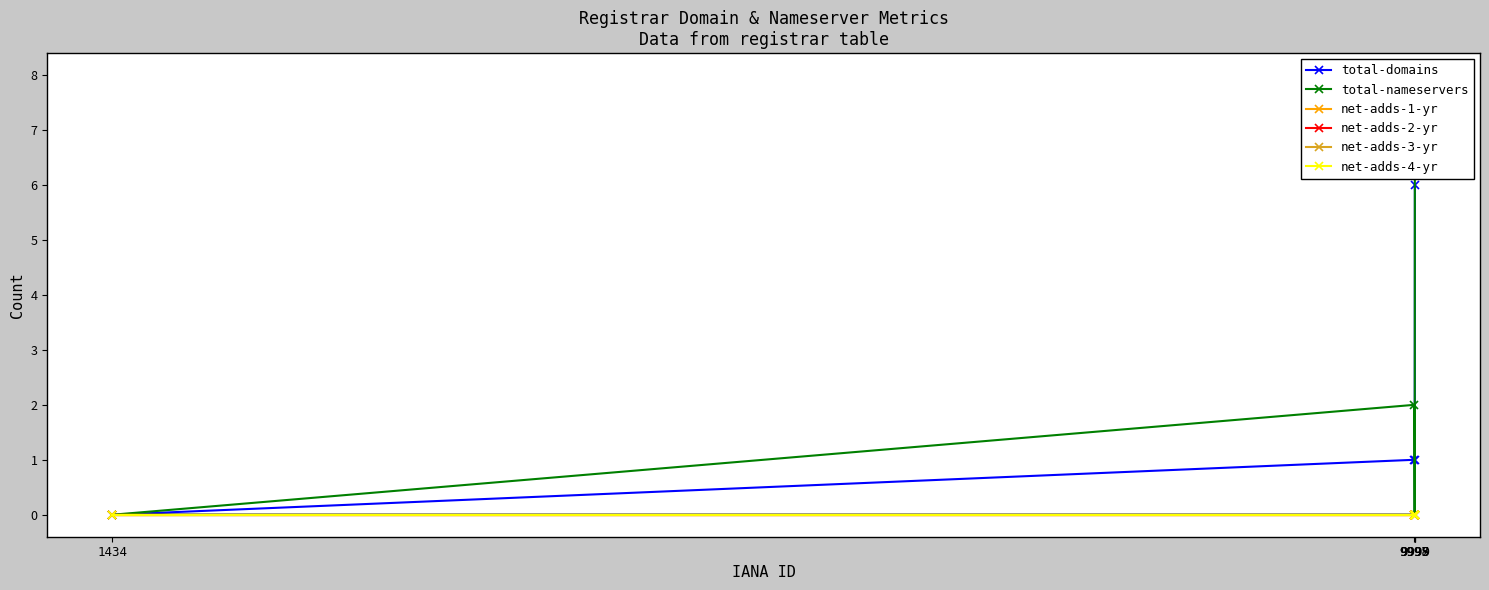

At which category is the sum across all series the highest?

9999